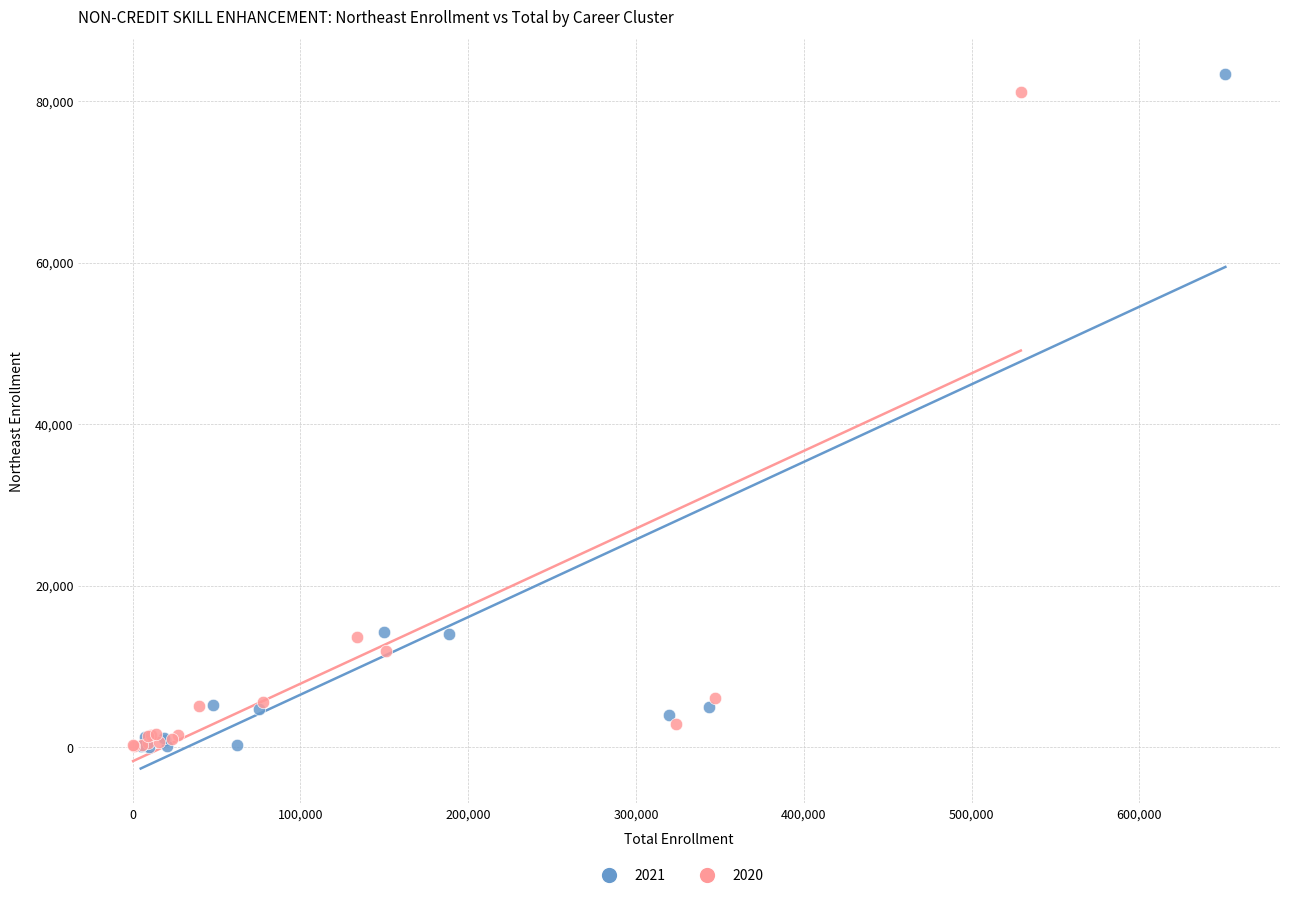

Which series contains the highest Y value?

2021